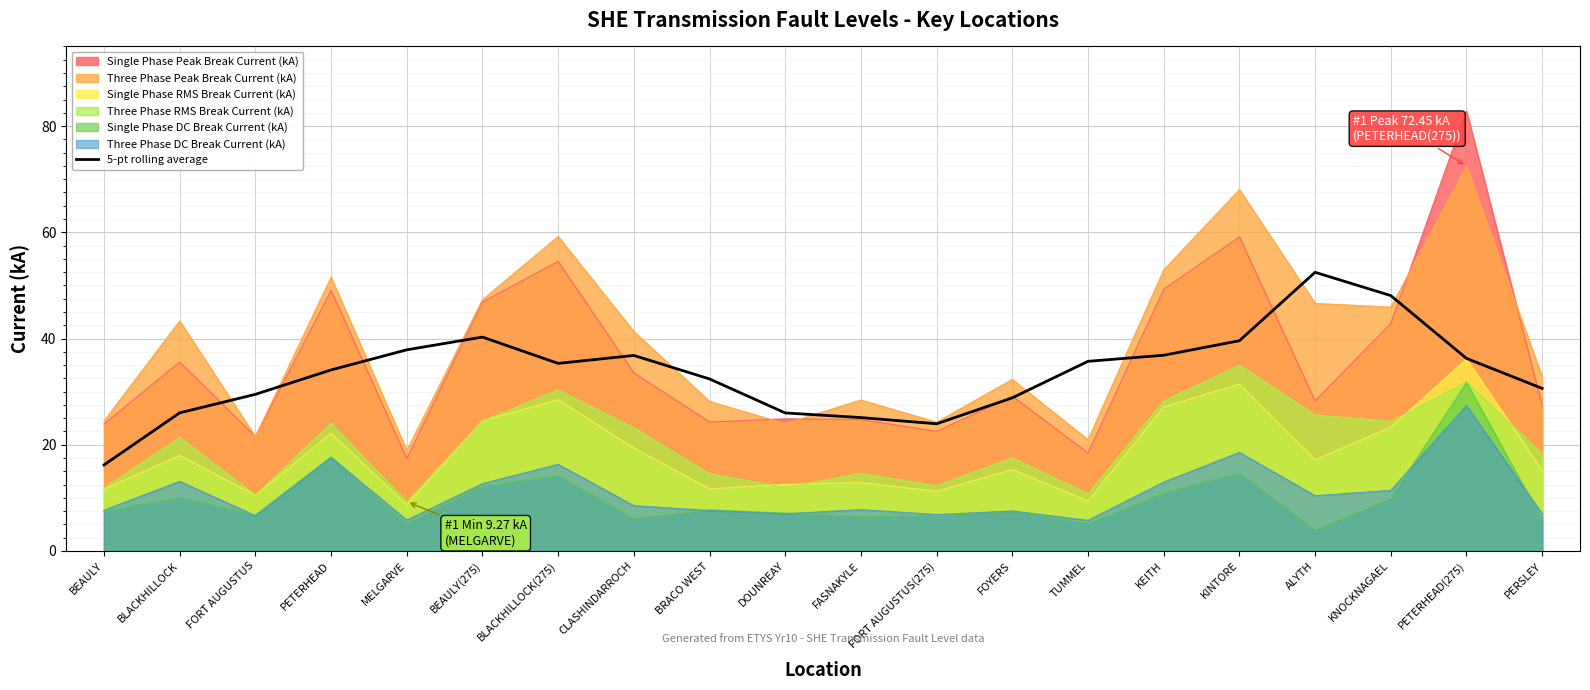

The value at FORT AUGUSTUS(275) is 33.6. True or false?

False